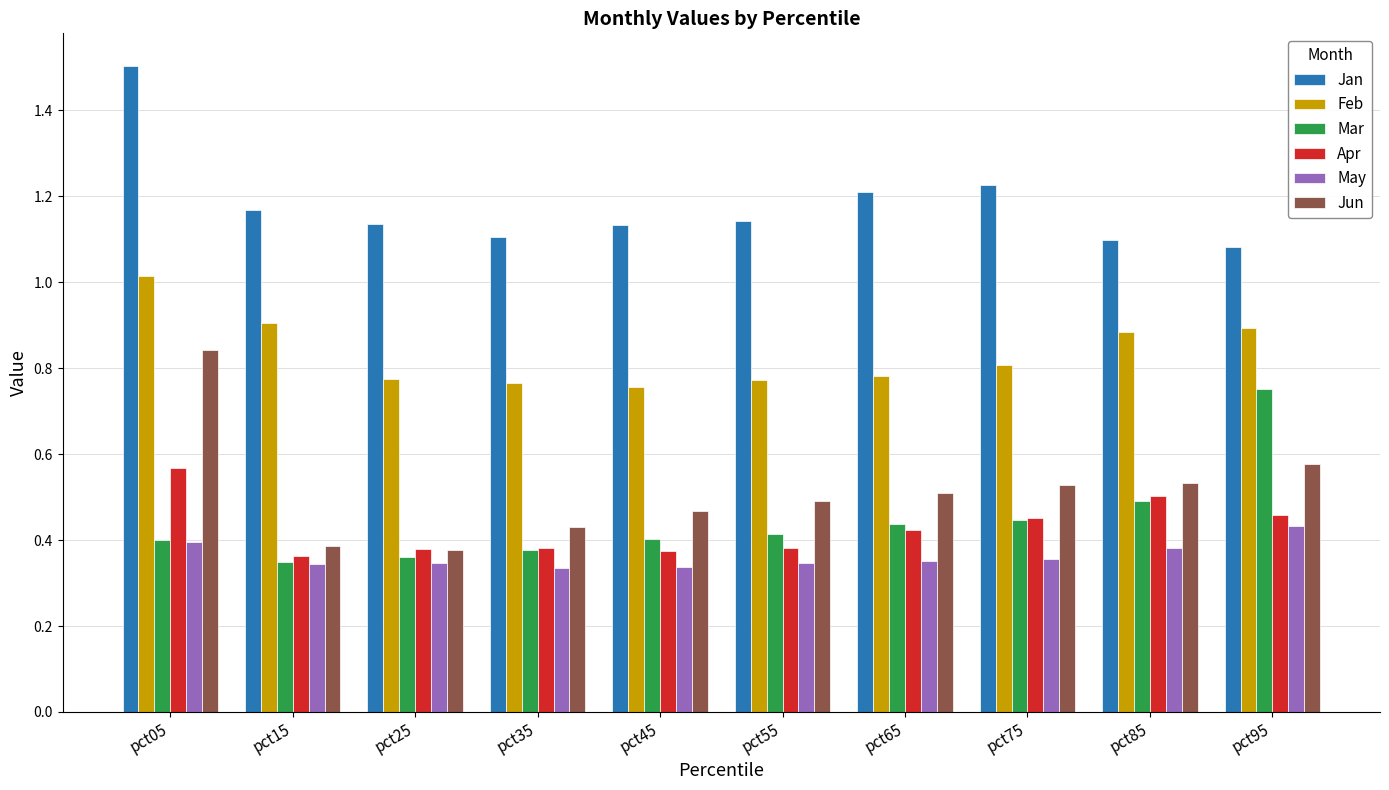

At which label does Jun reach its peak?

pct05